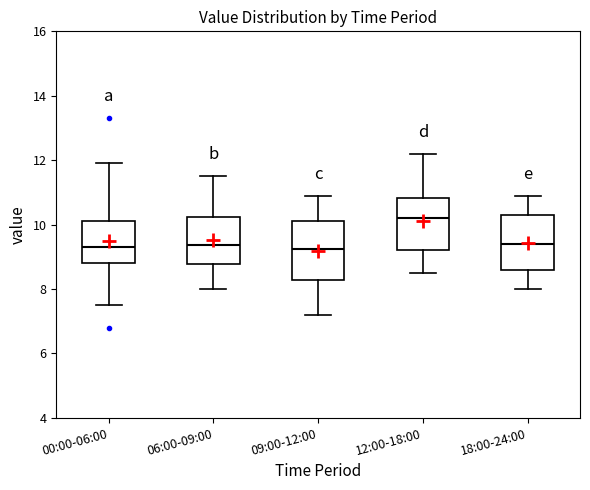

Which box has the highest median line?

12:00-18:00